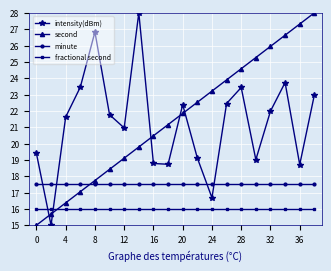

What is the value of the second point at the 5th from the left?

17.7